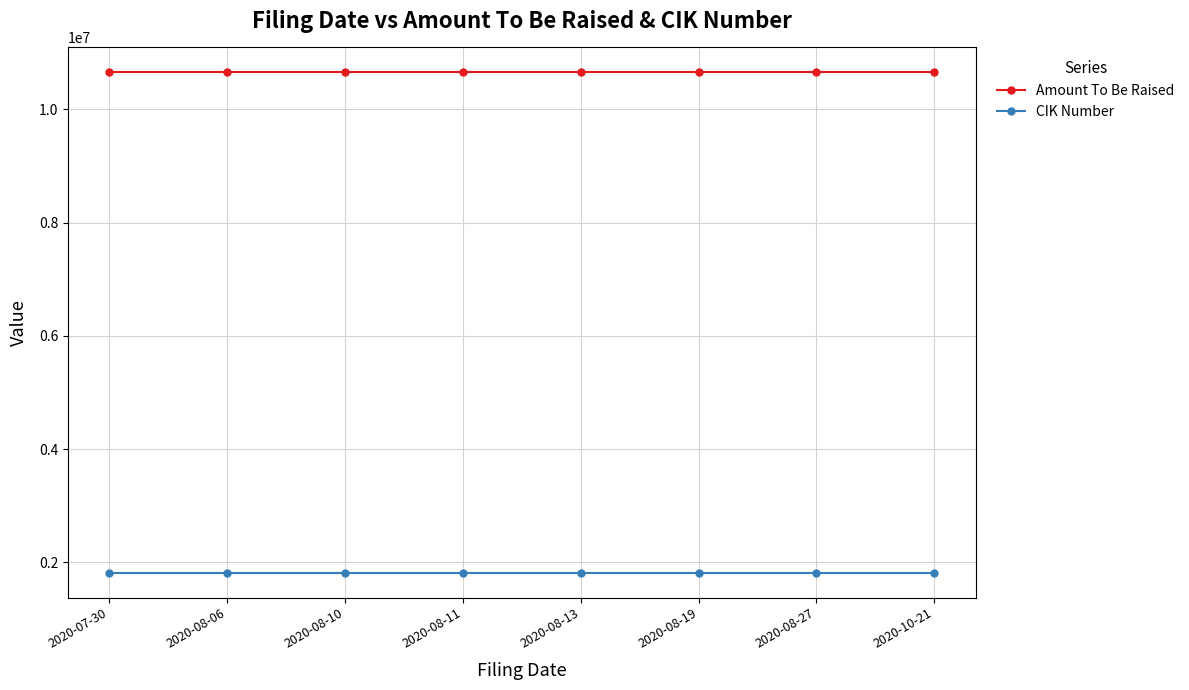

Is the value of CIK Number at 2020-08-27 greater than the value of Amount To Be Raised at 2020-07-30?

No